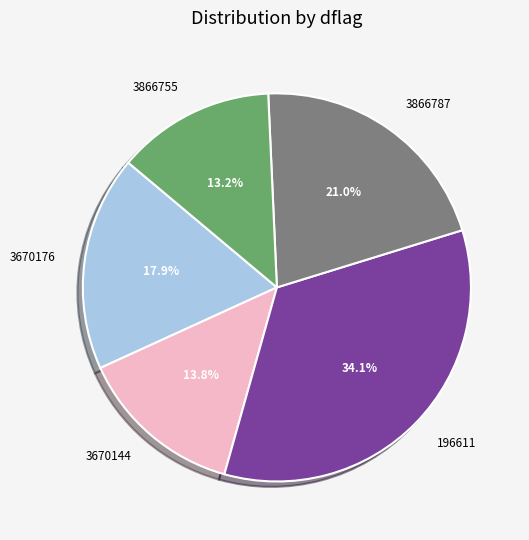

Do 3670144 and 3866787 together represent more than half of the pie?

No